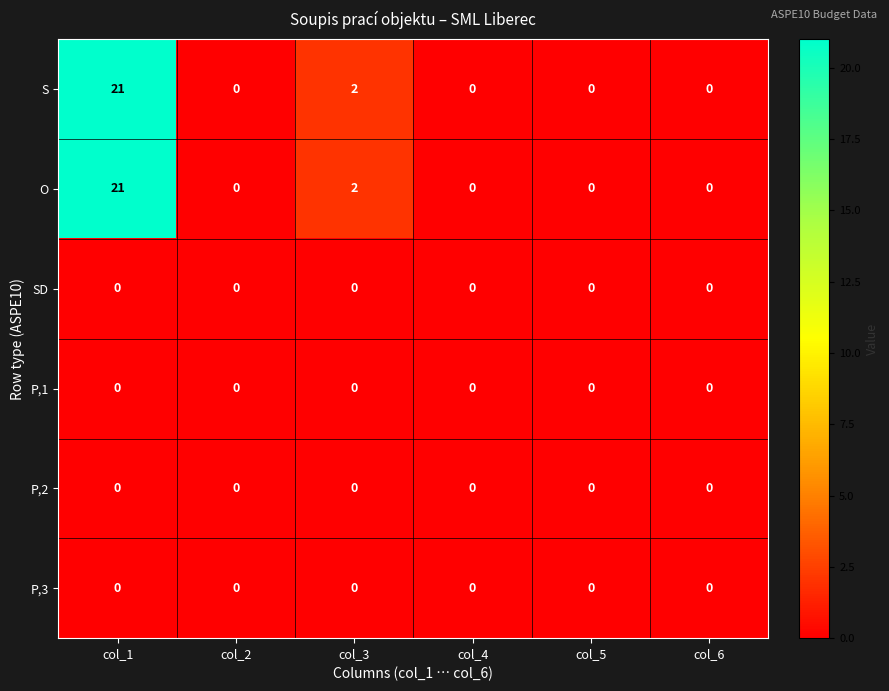

Is it true that P,3 equals 0 at col_4?

True